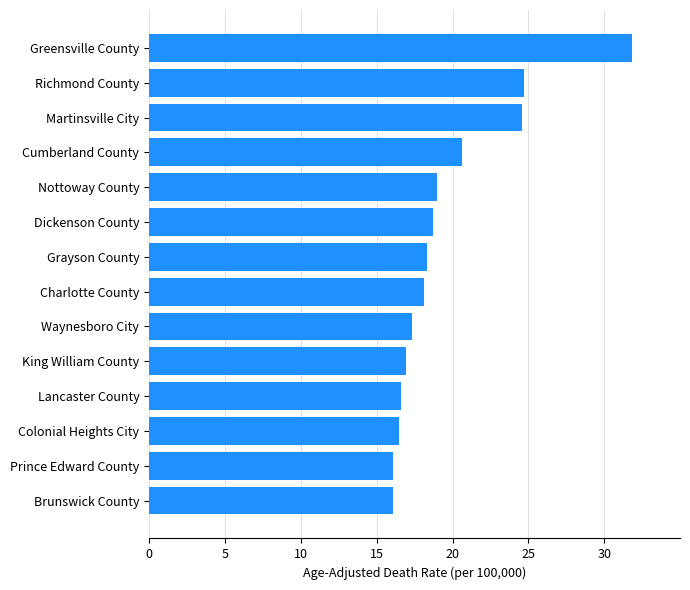

What is the greatest value displayed?

31.8